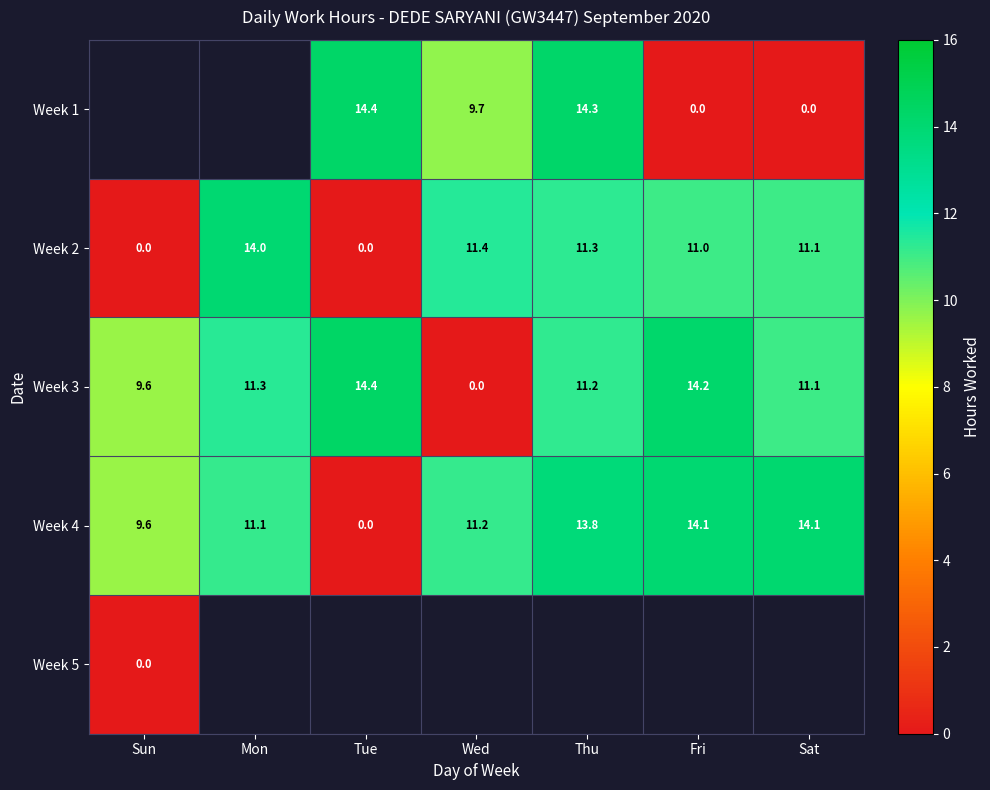

Is it true that Week 1 equals 14.4 at Tue?

True